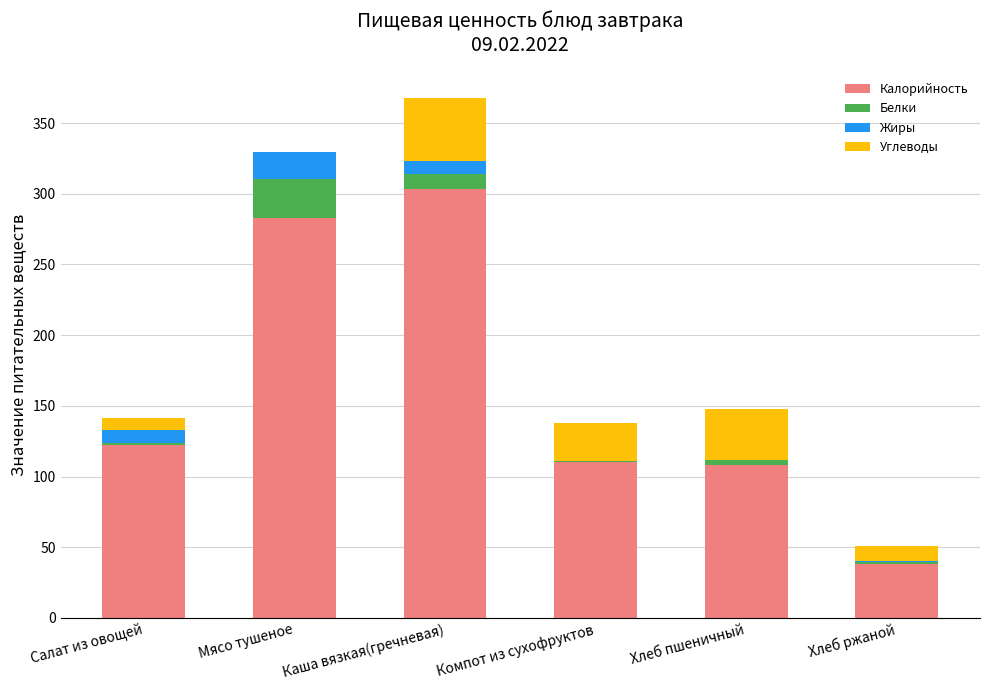

What is the sum of all Калорийность values?

965.5